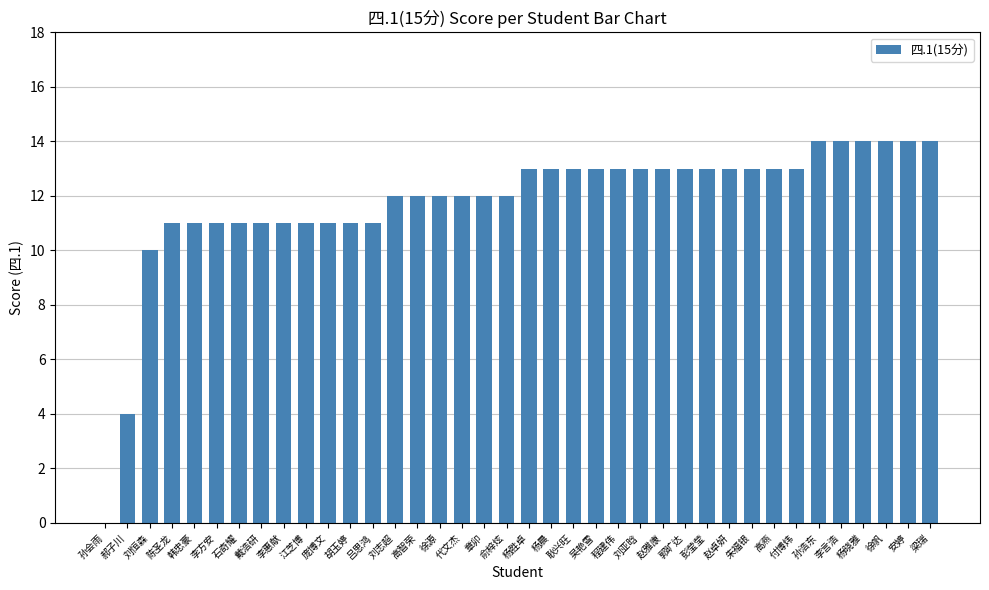

What is the sum of all values?

449